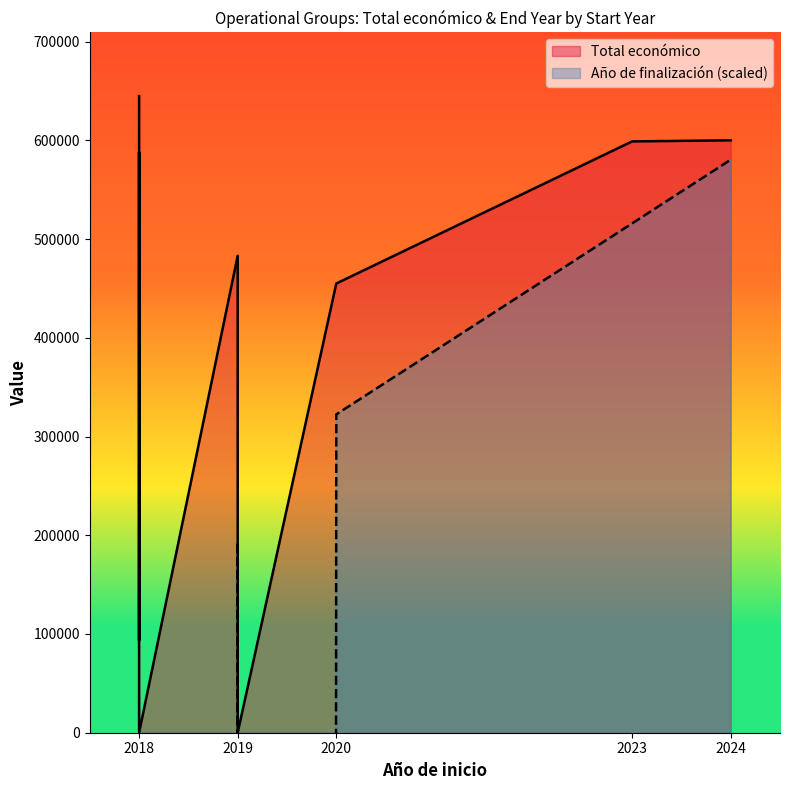

Which has a higher value, 2024 or 2019?

2024